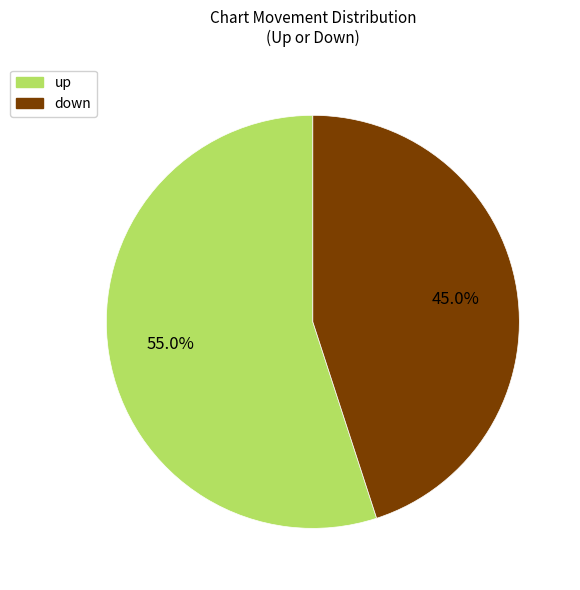

True or false: up accounts for 55% of the total.

True